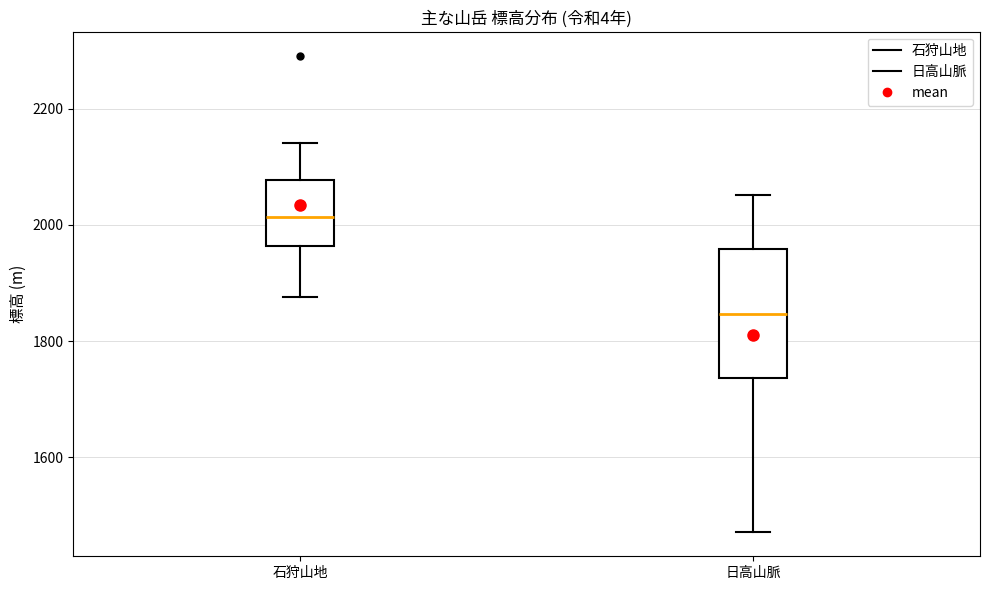

Which box is the tallest, from its lower edge to its upper edge?

日高山脈